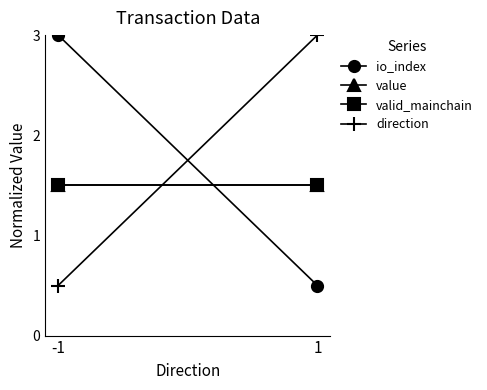

What are all the series names shown in the legend?

io_index, value, valid_mainchain, direction